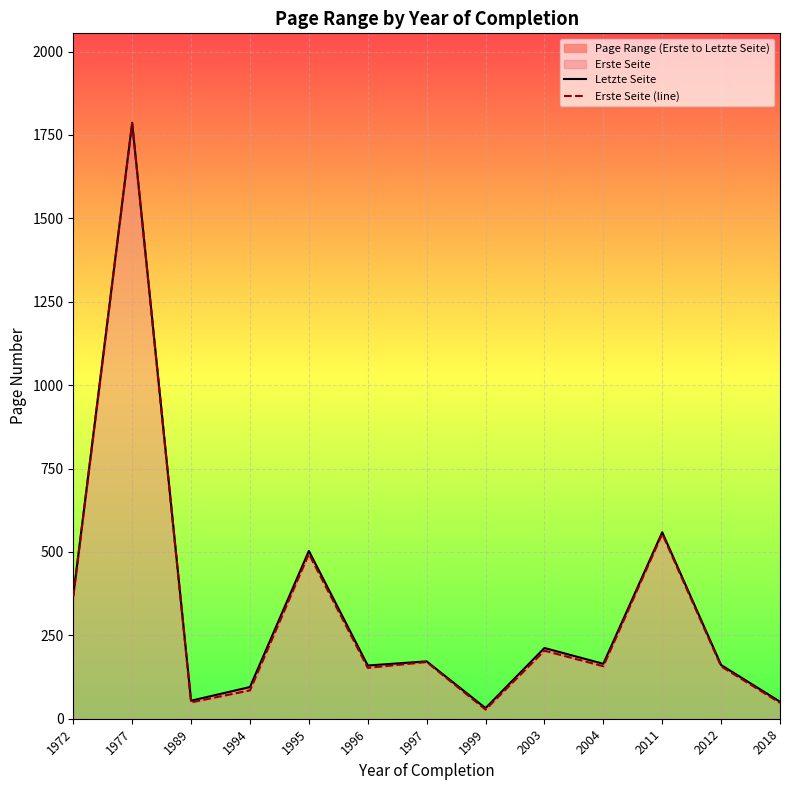

In Letzte Seite, how many points are higher than both neighbors (excluding endpoints)?

5